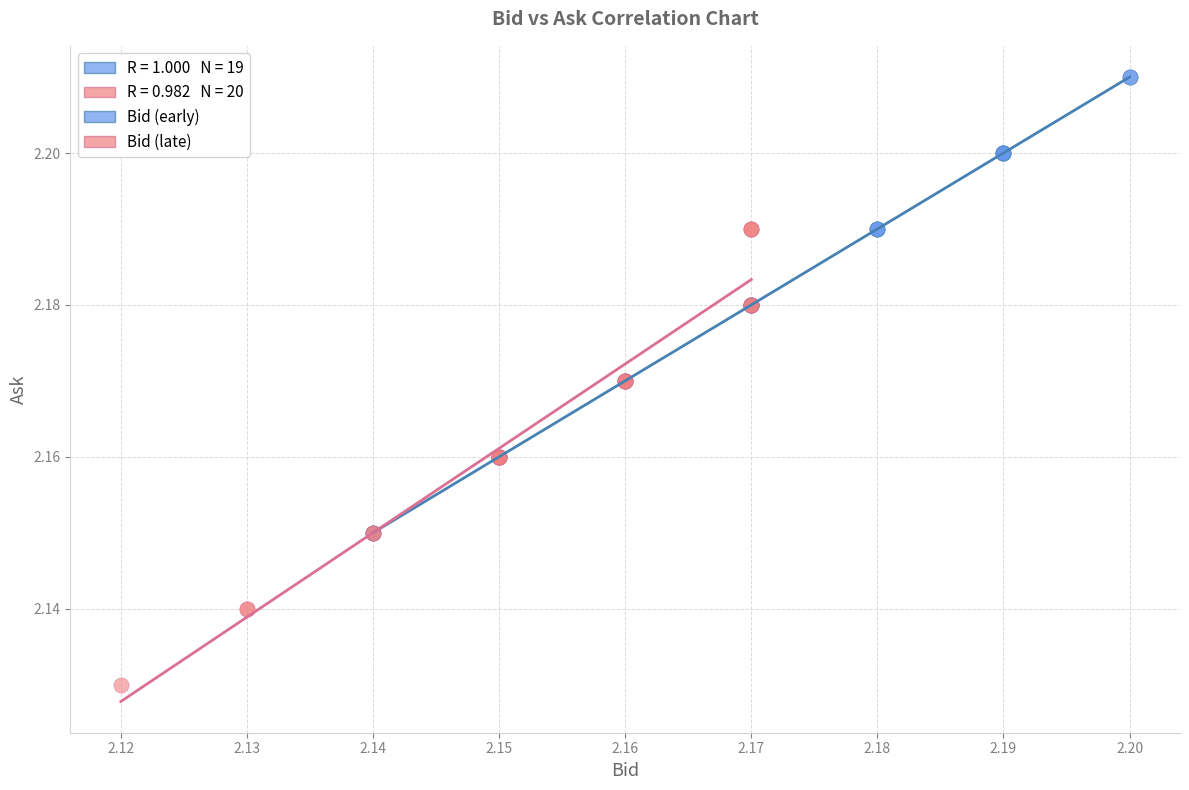

Which series contains the highest Y value?

Bid (early)